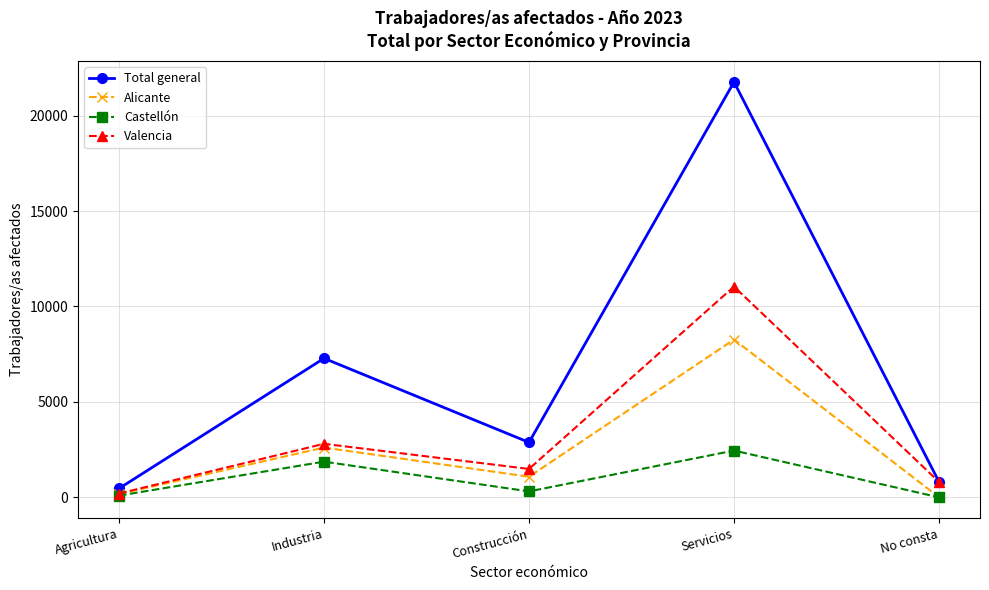

What position from the right is Agricultura?

5